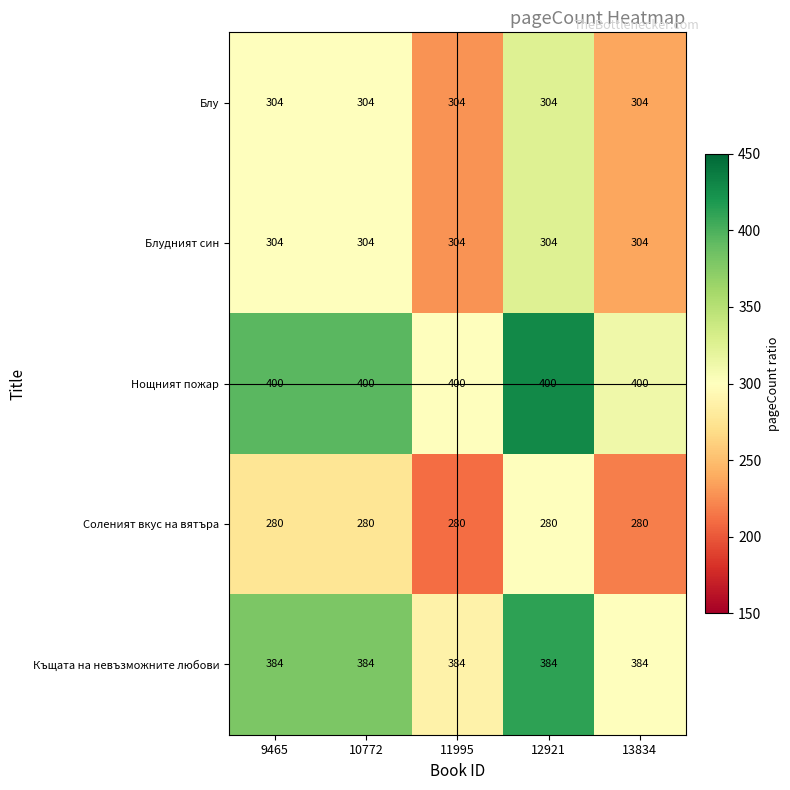

The Блудният син series shows 304 at 9465. True or false?

True